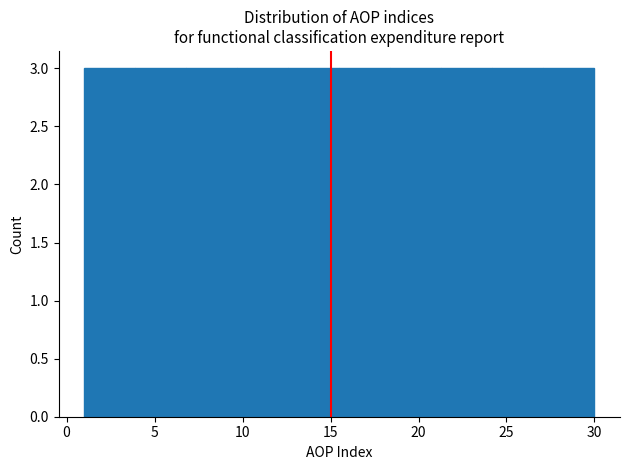

How tall is the bar that spans 24.2 to 27.1 on the x-axis? Neither the bar edges nor the heights are printed on the chart, so give them approximately, as read against the axes.

3